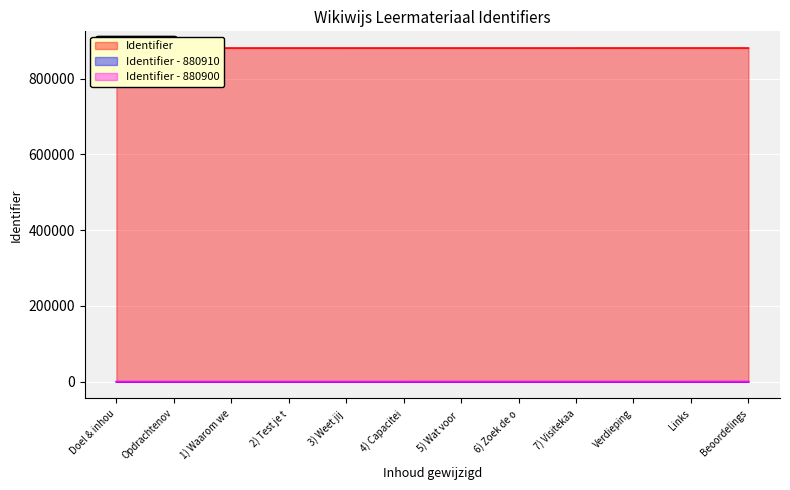

How many lines are shown in the chart?

1